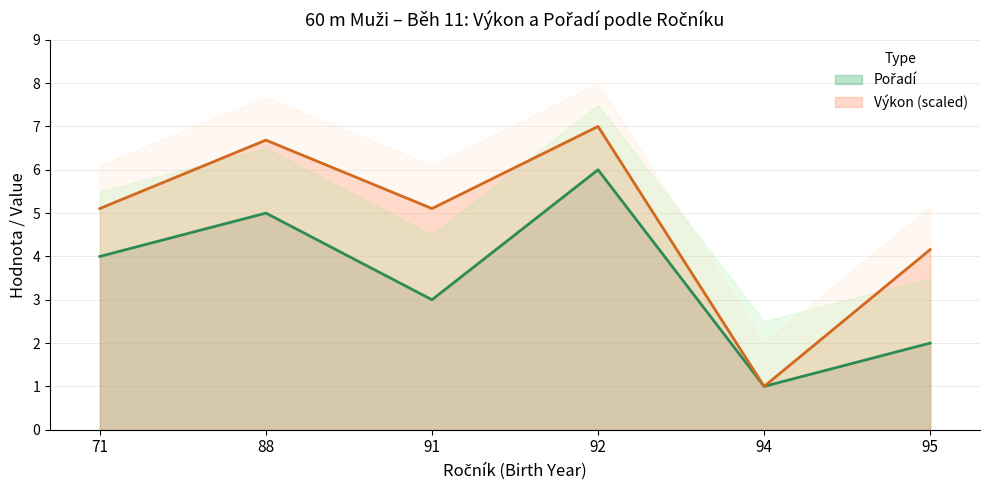

At how many categories does at least one series exceed 4?

5